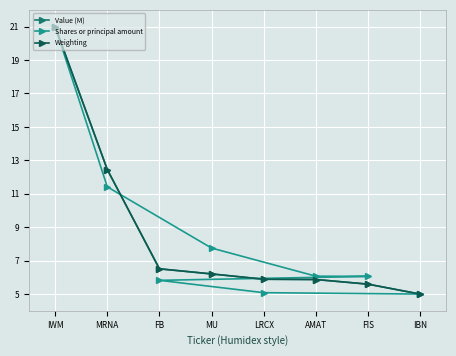

What is the highest value of the Value (M) series?

21.0